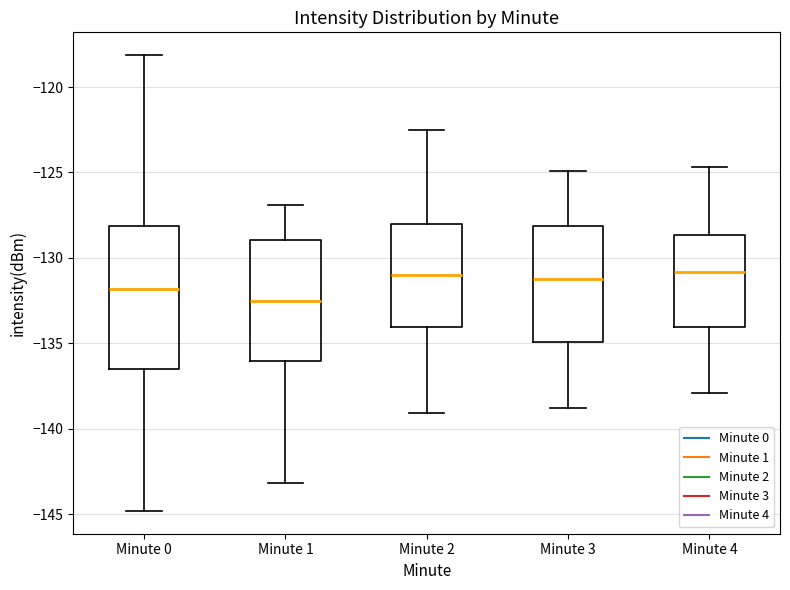

Reading left to right, transcribe this box plot: for each box, give where its median line is, the range the box spans, and where its two whiskers end, as read against the y-axis. The values are not printed on the chart, so give them approximately, as read against the axis.

Minute 0: median -132.0, box -136.5 to -128.0, whiskers -145.0 to -118.0
Minute 1: median -132.5, box -136.0 to -129.0, whiskers -143.0 to -127.0
Minute 2: median -131.0, box -134.0 to -128.0, whiskers -139.0 to -122.5
Minute 3: median -131.0, box -135.0 to -128.0, whiskers -139.0 to -125.0
Minute 4: median -131.0, box -134.0 to -128.5, whiskers -138.0 to -124.5